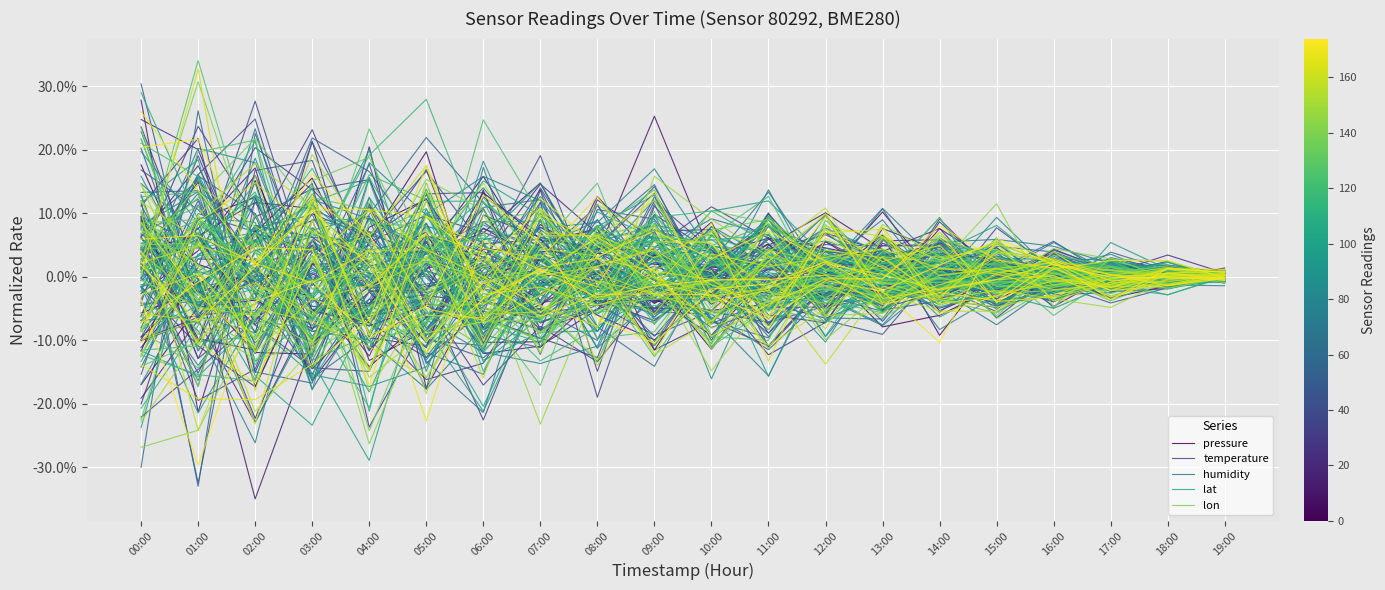

At which label is lat closest to 0?

19:00